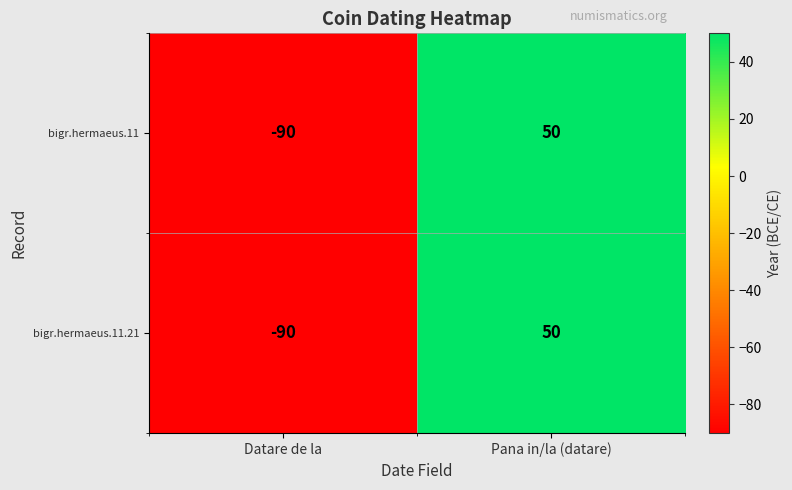

Reading right to left, list all the values displayed in this chart.

bigr.hermaeus.11: Pana in/la (datare)=50	Datare de la=-90
bigr.hermaeus.11.21: Pana in/la (datare)=50	Datare de la=-90